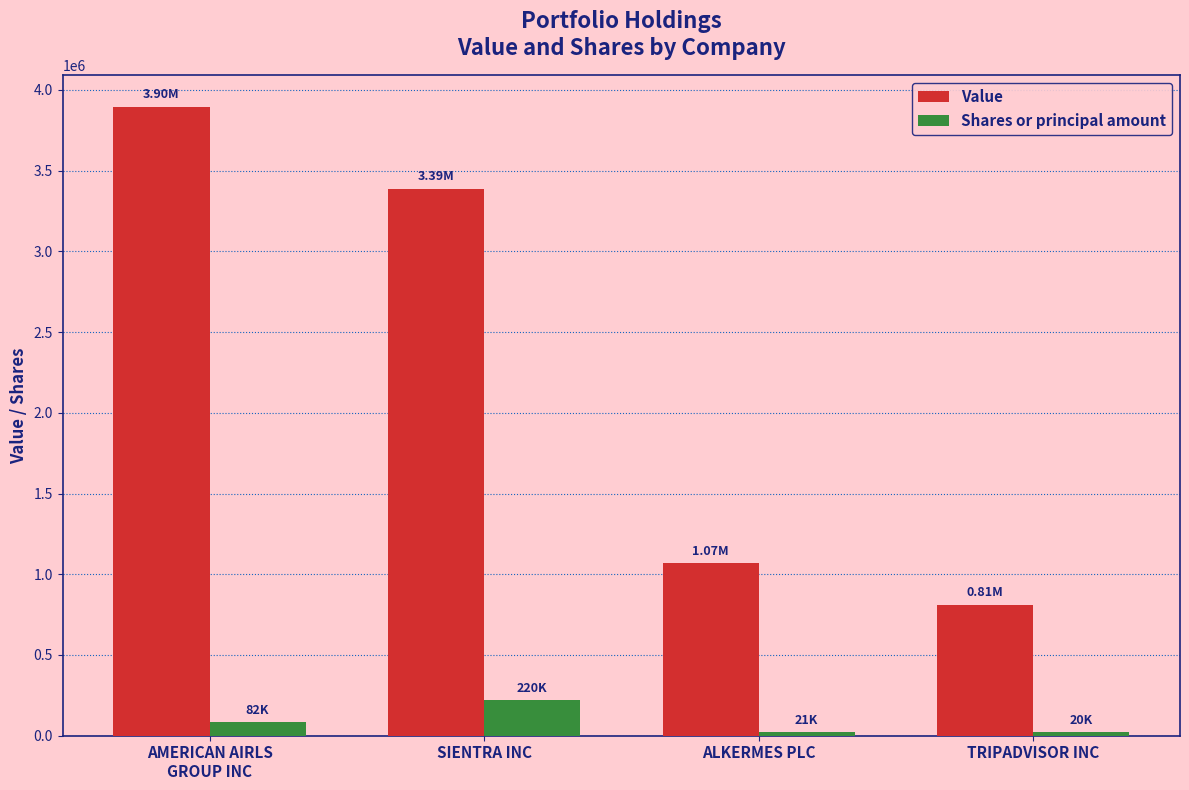

What is the difference between the maximum and minimum values in the Shares or principal amount series?

200000